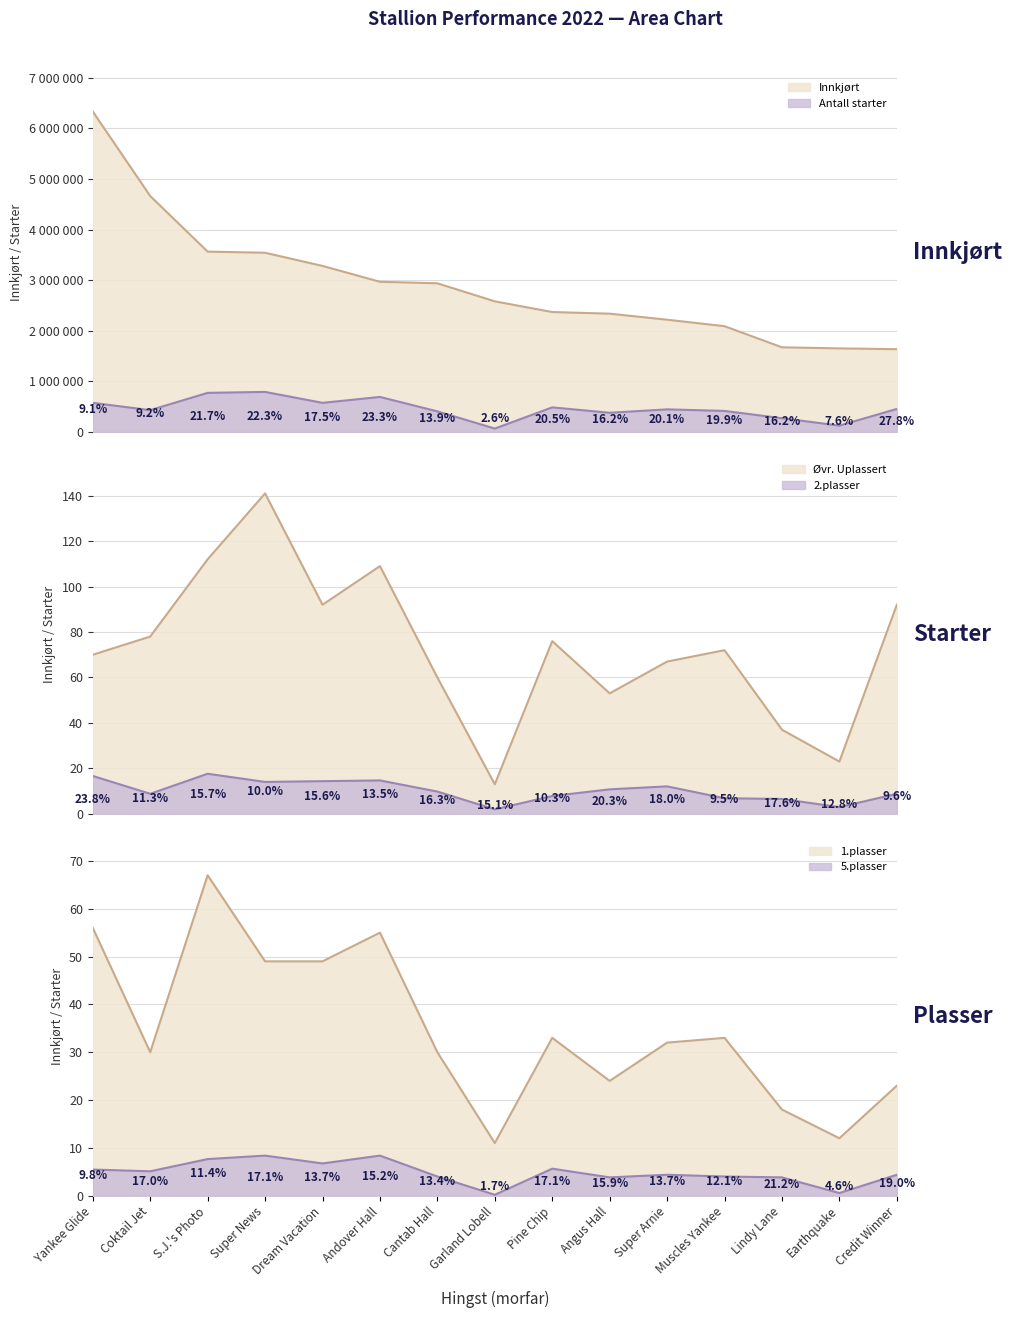

What is the difference between the Antall starter values at Earthquake and Lindy Lane?

145979.8